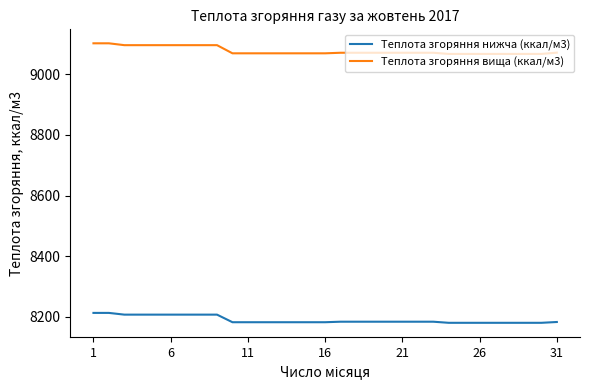

Which series has the largest range (max minus min)?

Теплота згоряння вища (ккал/м3)